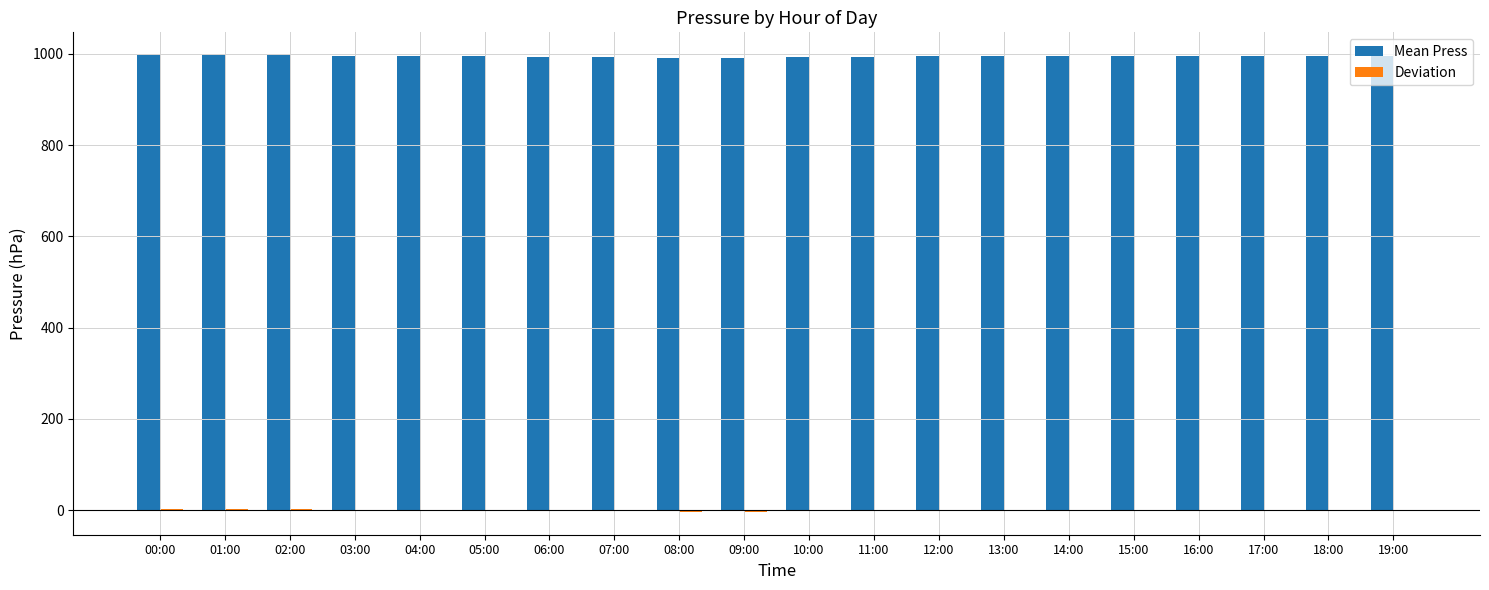

Which series has the largest total across all categories?

Mean Press